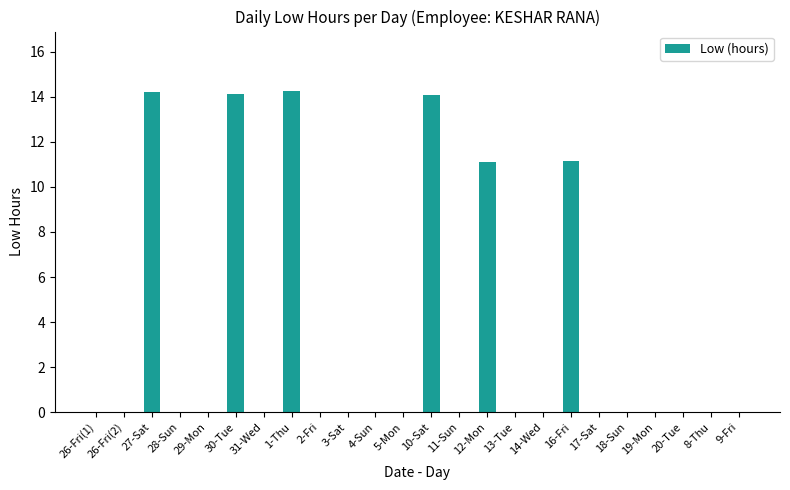

Between 1-Thu and 2-Fri, which is larger?

1-Thu